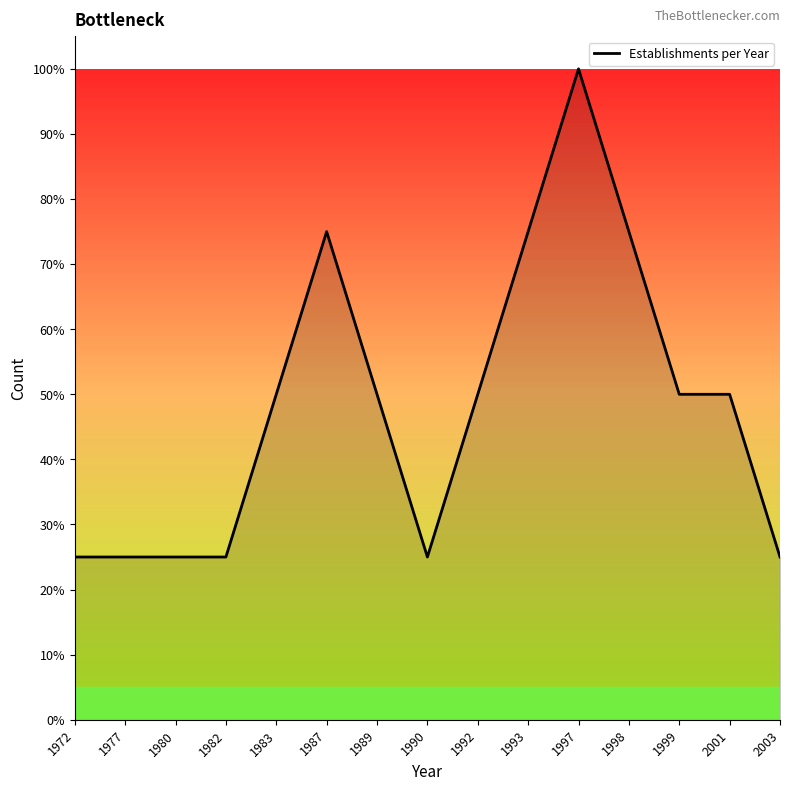

What is the sum of all values?

7.2